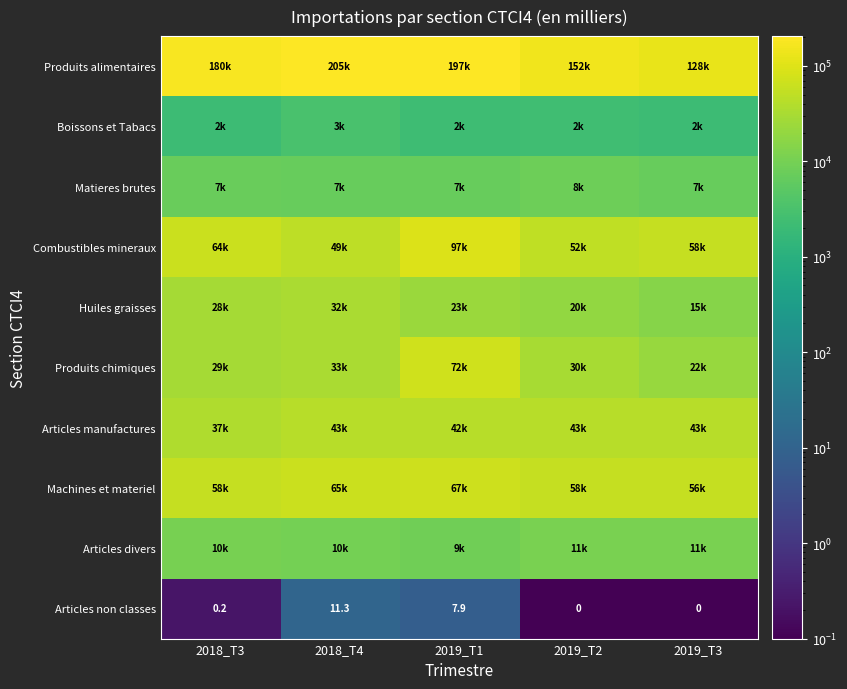

How many values in the Combustibles mineraux series exceed 57794?

3